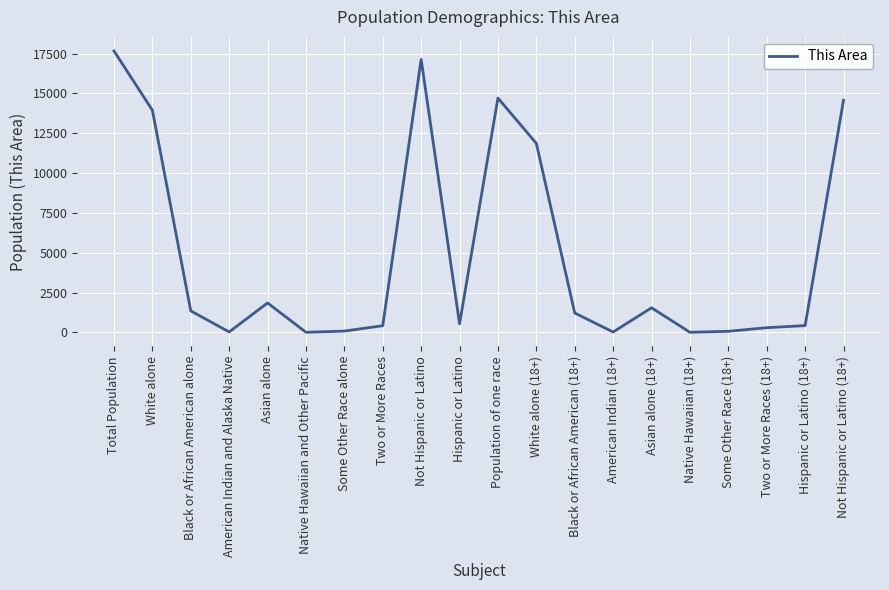

Where is the first local minimum?

American Indian and Alaska Native